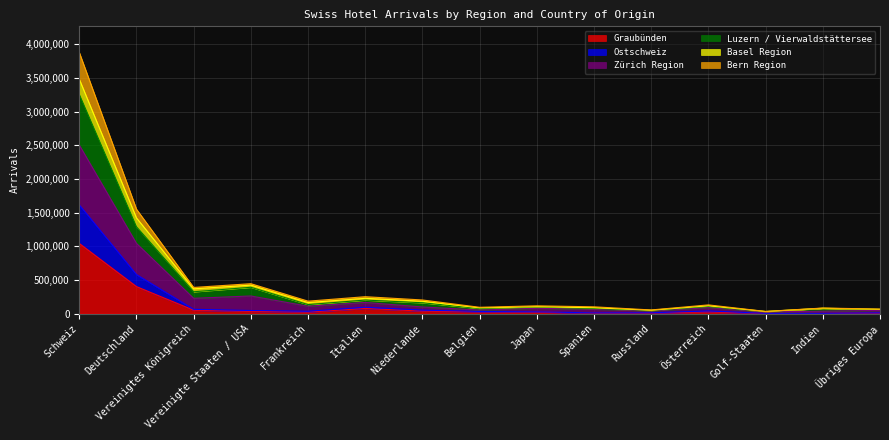

Which category has the highest value in the Graubünden series?

Schweiz